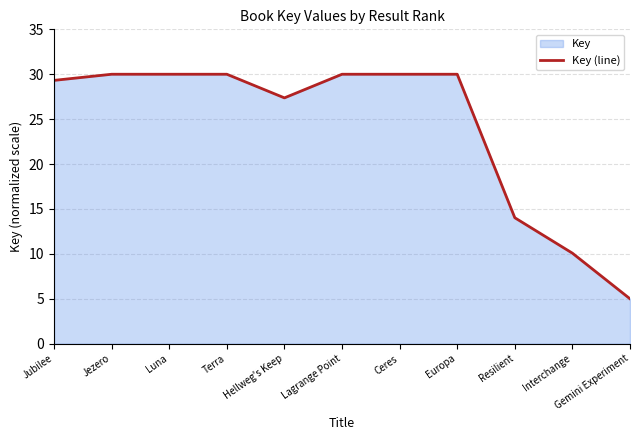

How many interior local valleys (lower than both neighbors) does the data have?

2